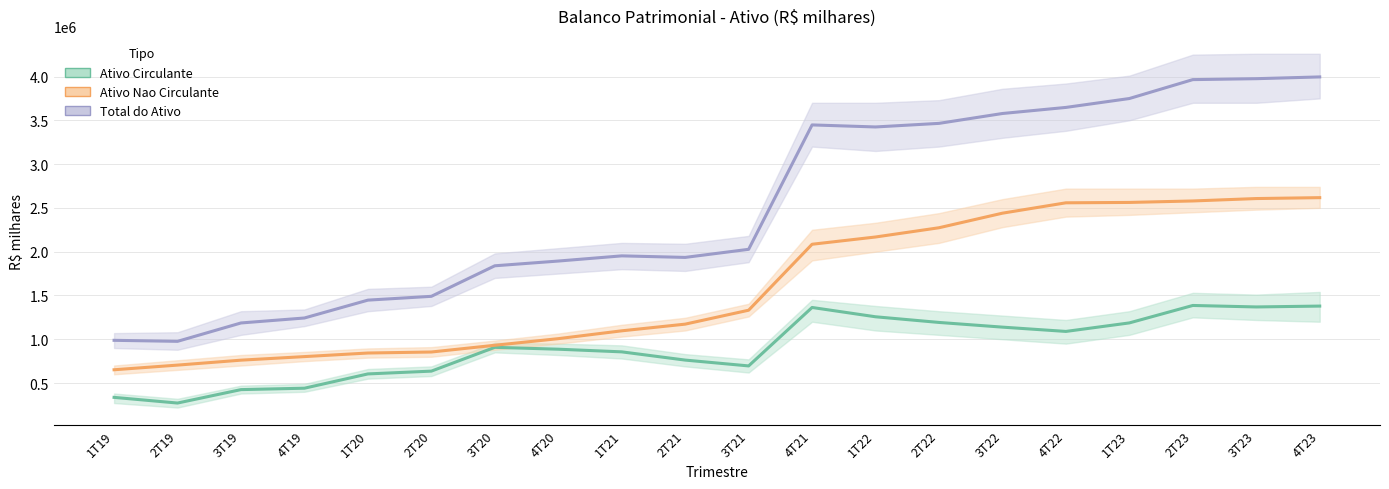

Reading left to right, what are all the values shown in this chart?

Ativo Circulante: 1T19=336206	2T19=271436	3T19=424803	4T19=440917	1T20=603933	2T20=635840	3T20=907550	4T20=886275	1T21=855961	2T21=762013	3T21=695338	4T21=1362704	1T22=1256482	2T22=1191889	3T22=1138242	4T22=1089232	1T23=1186496	2T23=1385637	3T23=1368756	4T23=1378657
Ativo Nao Circulante: 1T19=651485	2T19=704650	3T19=761092	4T19=801731	1T20=842656	2T20=854234	3T20=931164	4T20=1006613	1T21=1096107	2T21=1172401	3T21=1331461	4T21=2084643	1T22=2167540	2T22=2273141	3T22=2439485	4T22=2557897	1T23=2562222	2T23=2579006	3T23=2606543	4T23=2616754
Total do Ativo: 1T19=987691	2T19=976086	3T19=1185895	4T19=1242648	1T20=1446589	2T20=1490074	3T20=1838714	4T20=1892888	1T21=1952068	2T21=1934414	3T21=2026799	4T21=3447347	1T22=3424022	2T22=3465030	3T22=3577727	4T22=3647129	1T23=3748718	2T23=3964643	3T23=3975299	4T23=3995411